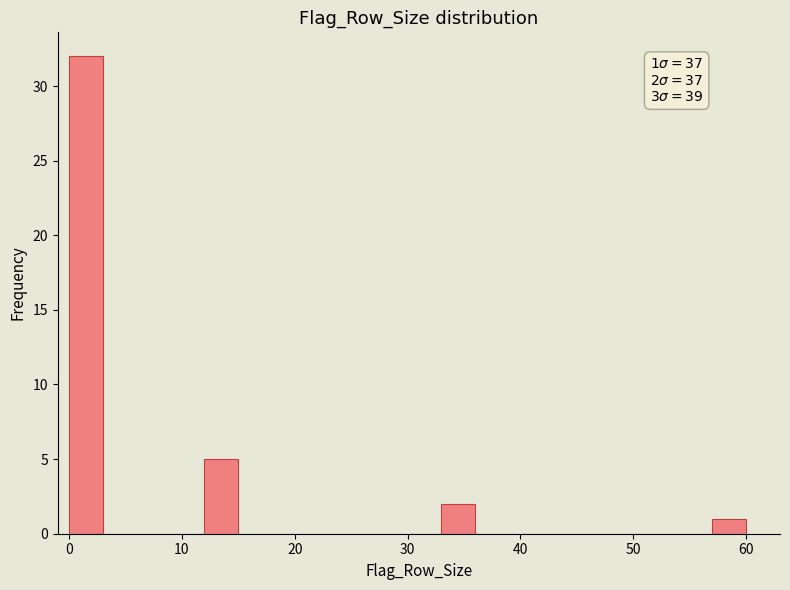

Read against the x-axis, roughly where is the centre of the tallest bar?

2